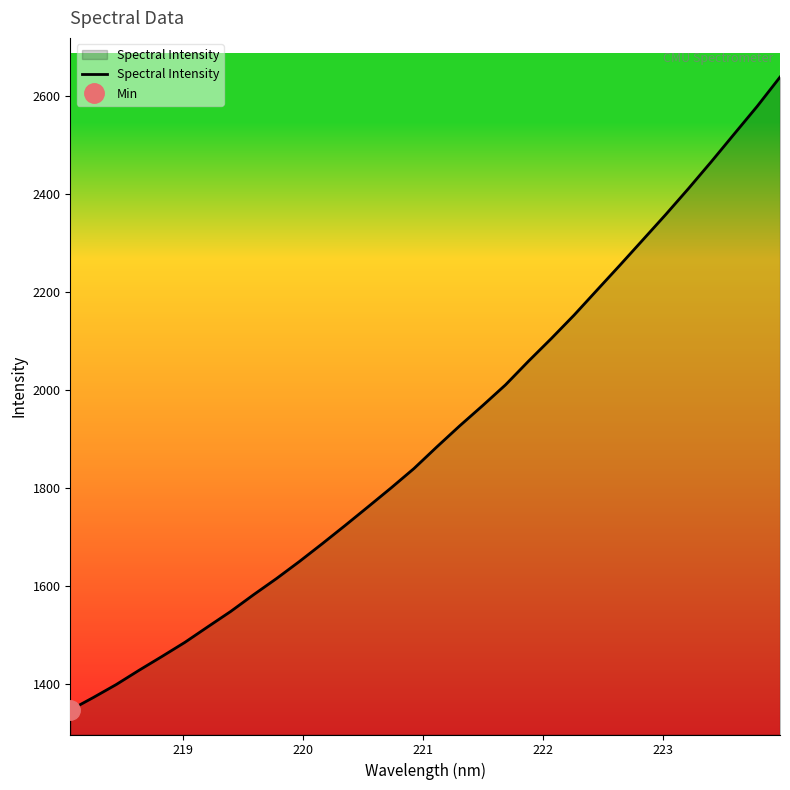

What is the value of the 29th point from the left?

2465.3